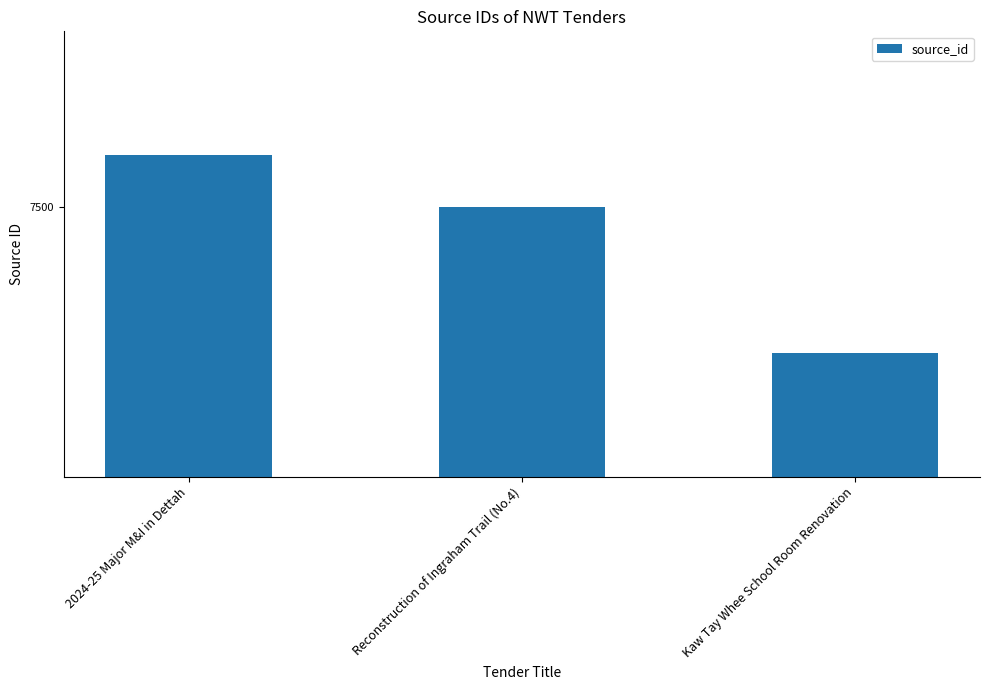

How many distinct data groups are displayed?

1